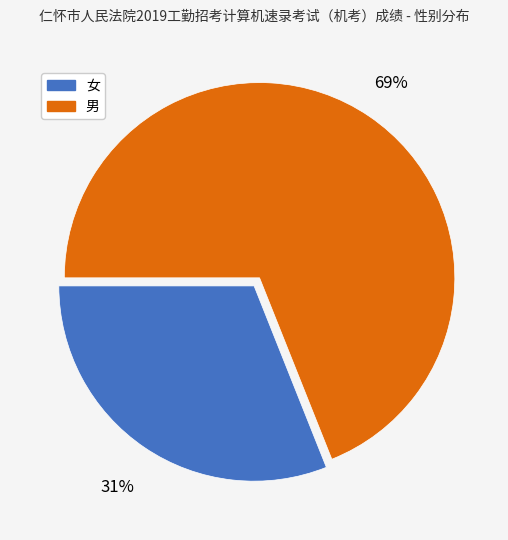

Is the sum of 男 and 女 greater than half?

Yes